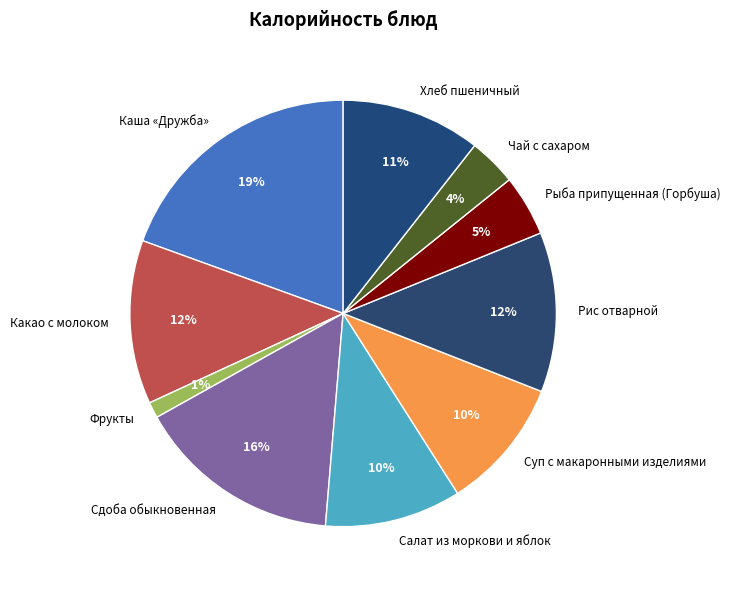

How many slices are in this pie chart?

10